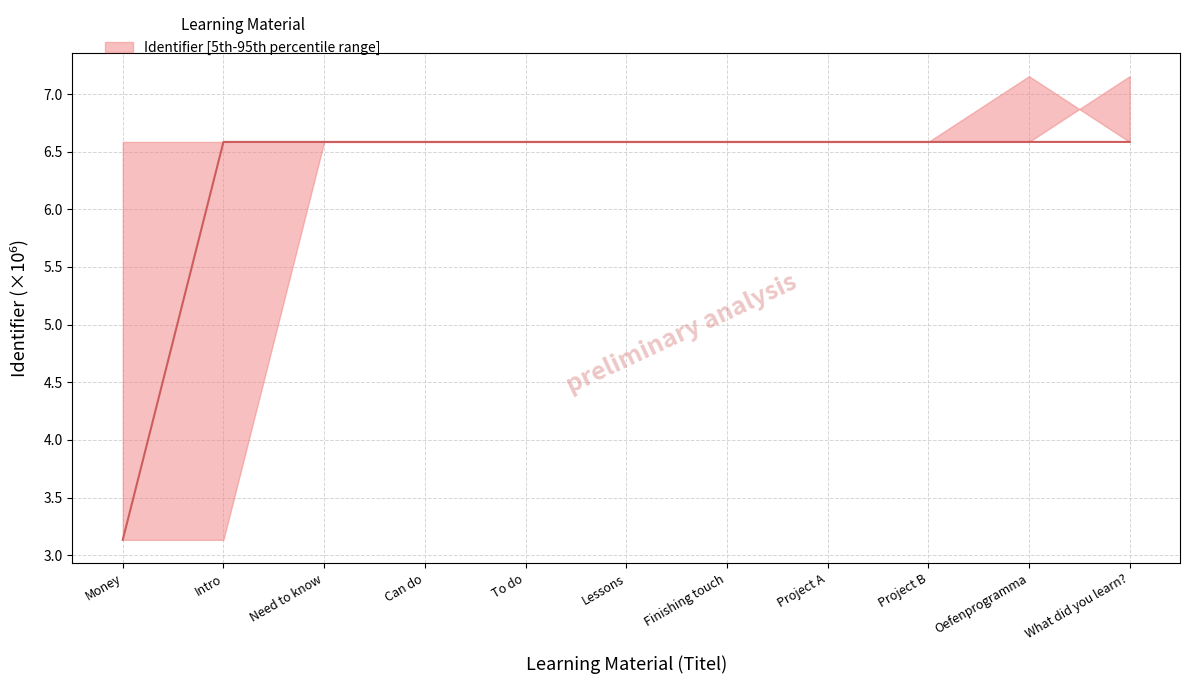

Rank the categories by value from highest to lowest.

What did you learn?, Oefenprogramma, Project B, Project A, Finishing touch, Lessons, To do, Can do, Need to know, Intro, Money